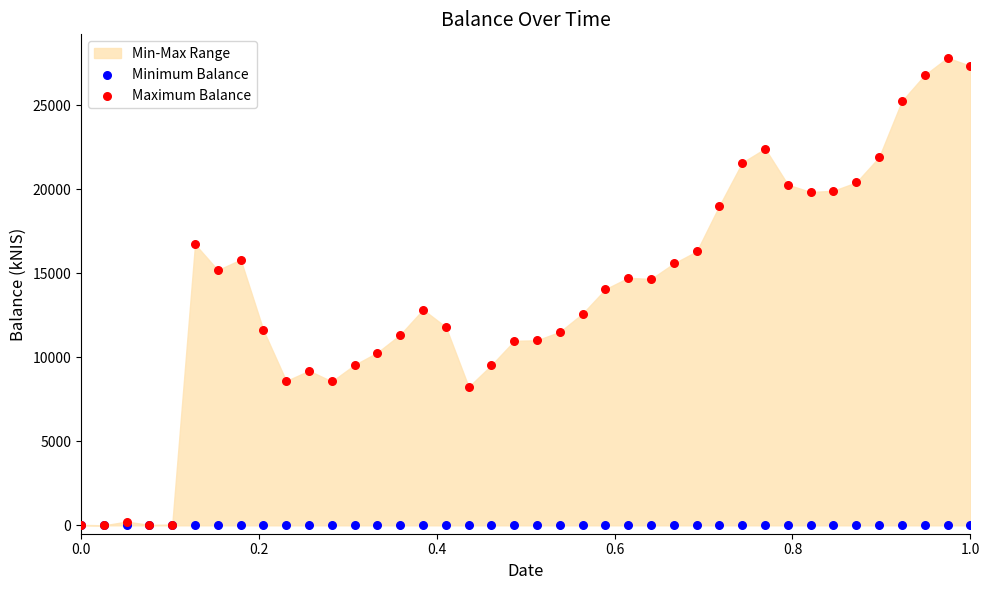

Which series reaches the minimum Y coordinate?

Minimum Balance